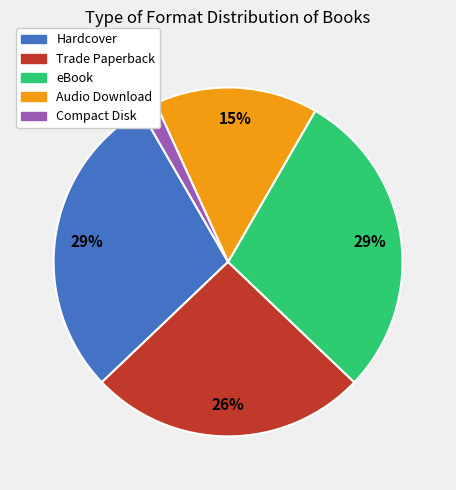

Does eBook account for over 50% of the chart?

No